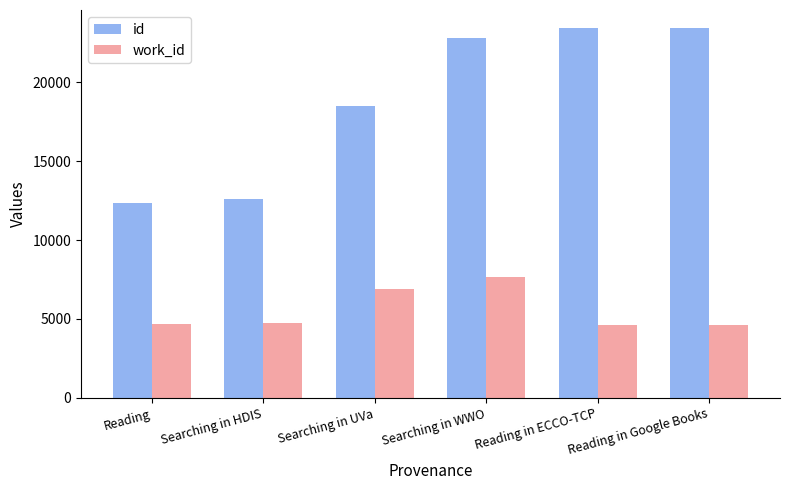

What is the sum of the id values at Reading and Searching in HDIS?

24942.0